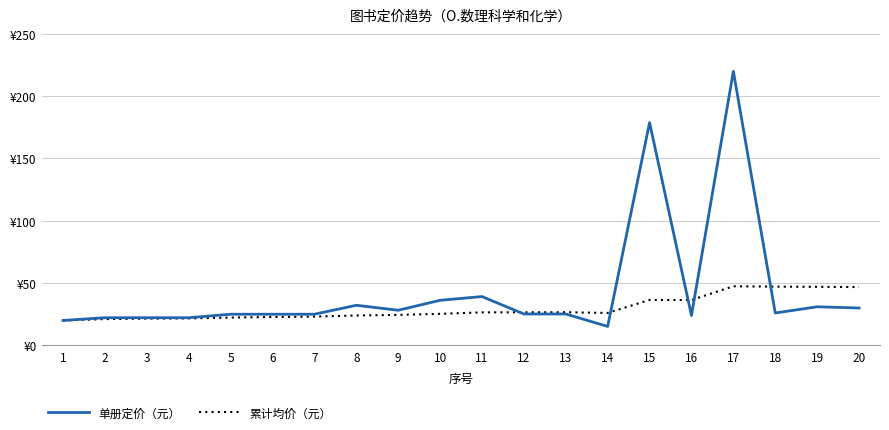

Where is the first local minimum for 累计均价（元）?

14